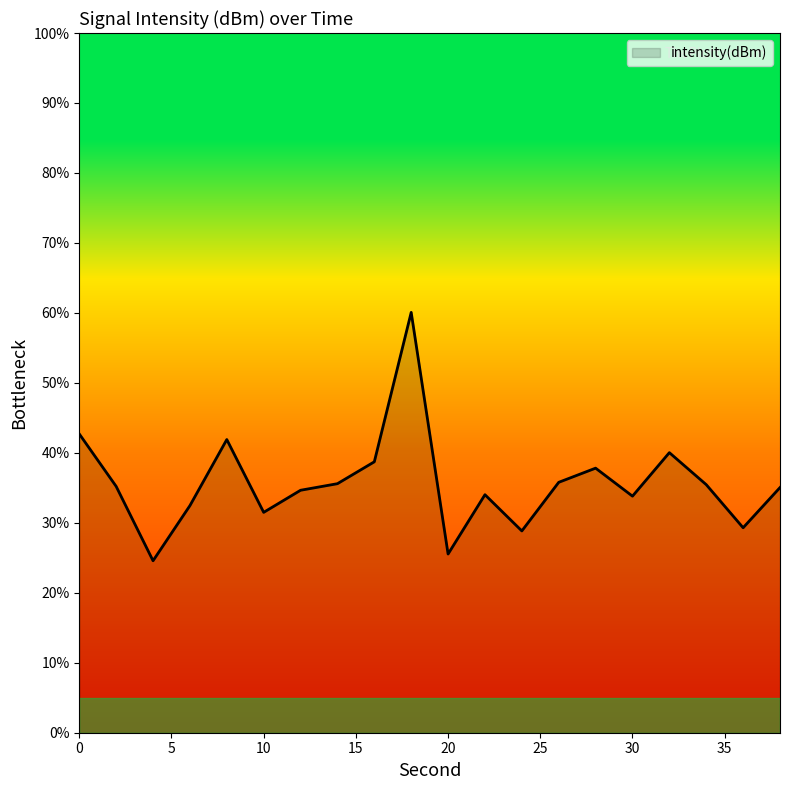

How many categories are shown in the chart?

20